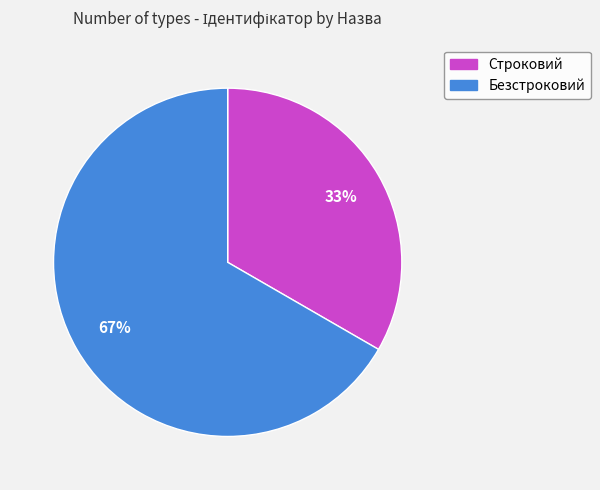

How many slices are in this pie chart?

2